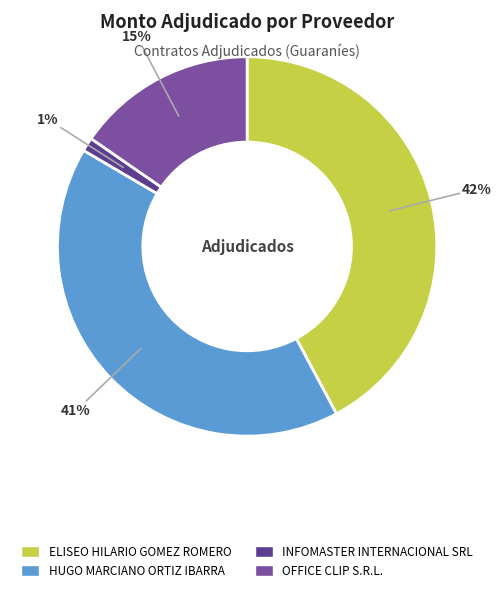

To the nearest percent, what percentage of the pie is INFOMASTER INTERNACIONAL SRL?

1%